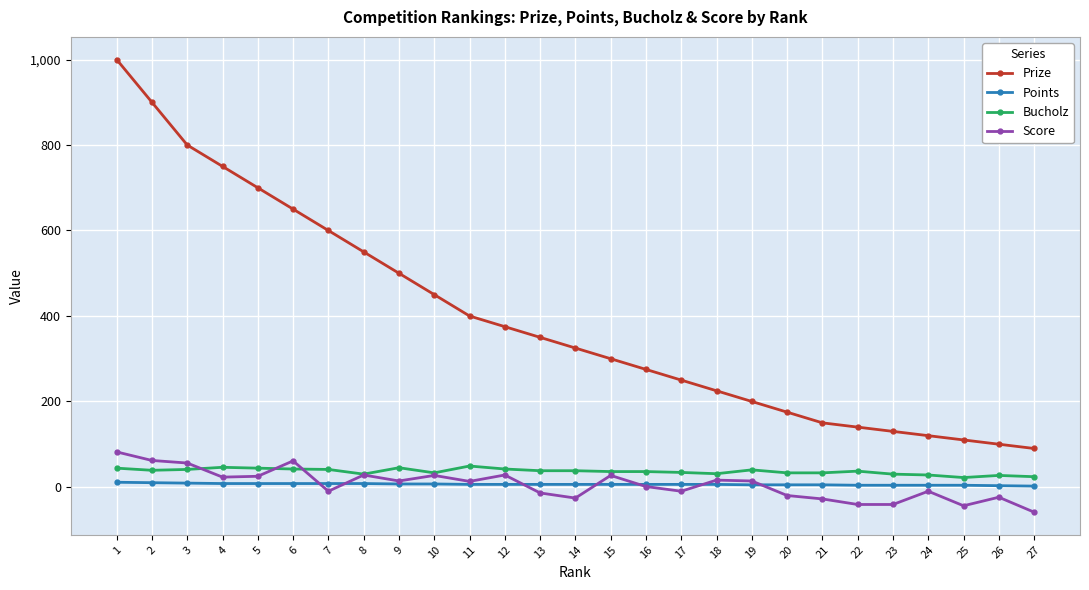

Count the number of categories in the chart.

27